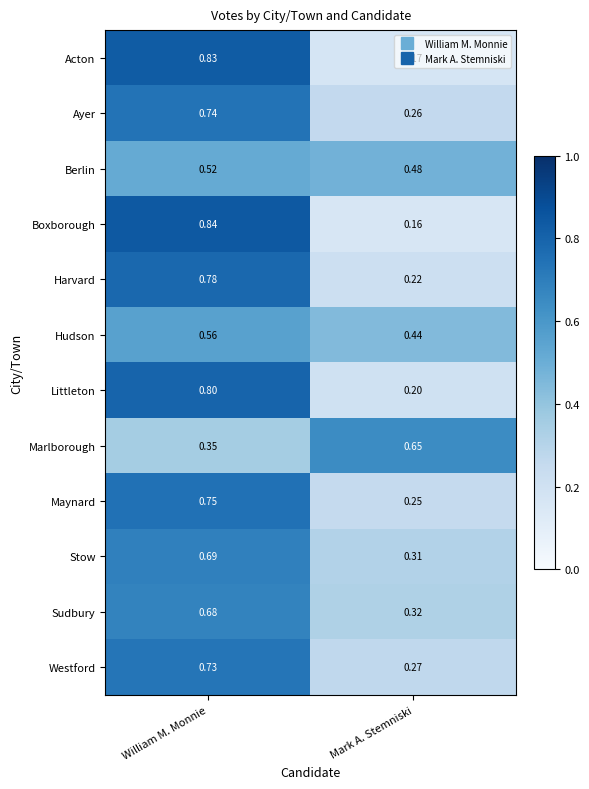

Where is Westford nearest to the value 0?

Mark A. Stemniski